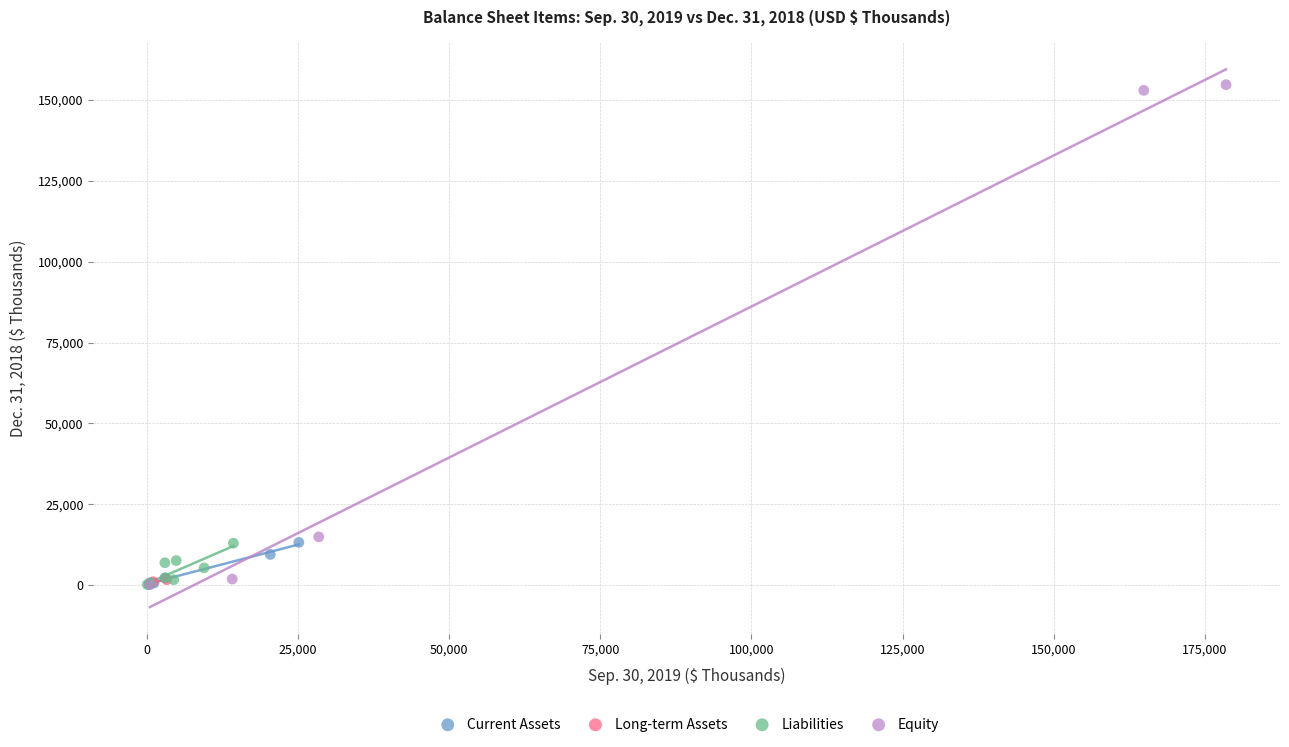

What are all the series names shown in the legend?

Current Assets, Long-term Assets, Liabilities, Equity